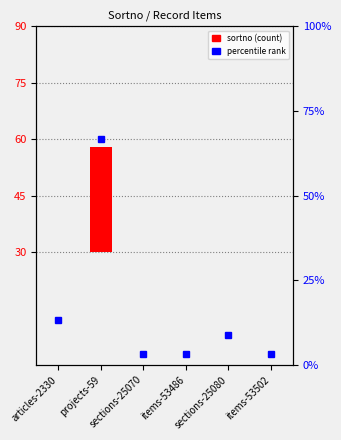

Which has a higher value, sections-25080 or sections-25070?

sections-25080